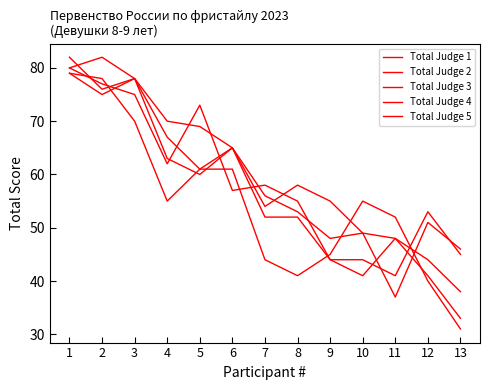

Which series has the widest spread of values?

Total Judge 4